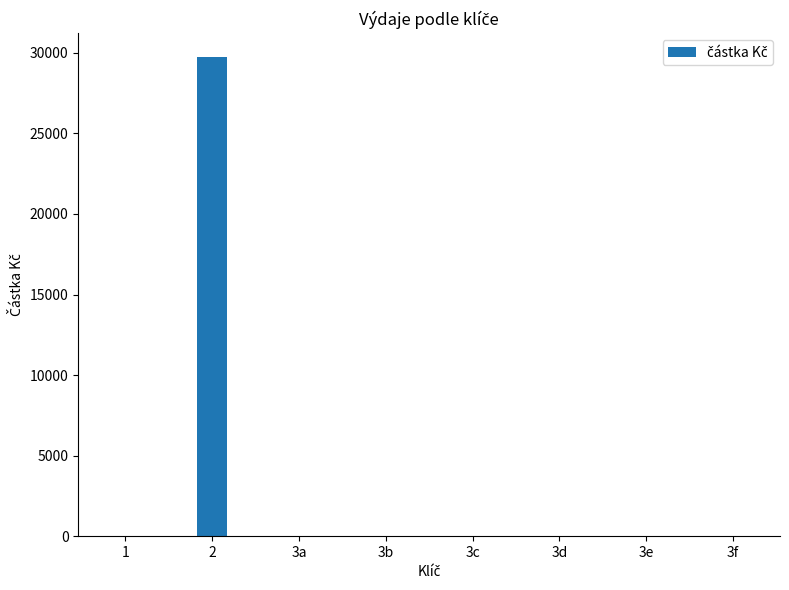

How many series are shown in this chart?

1